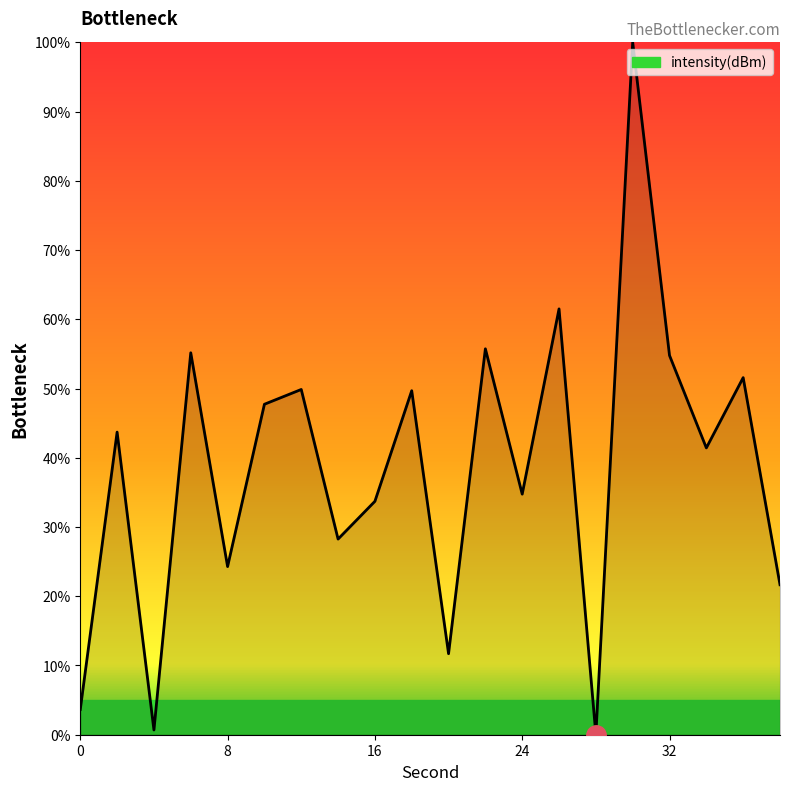

What is the greatest value displayed?

100.0